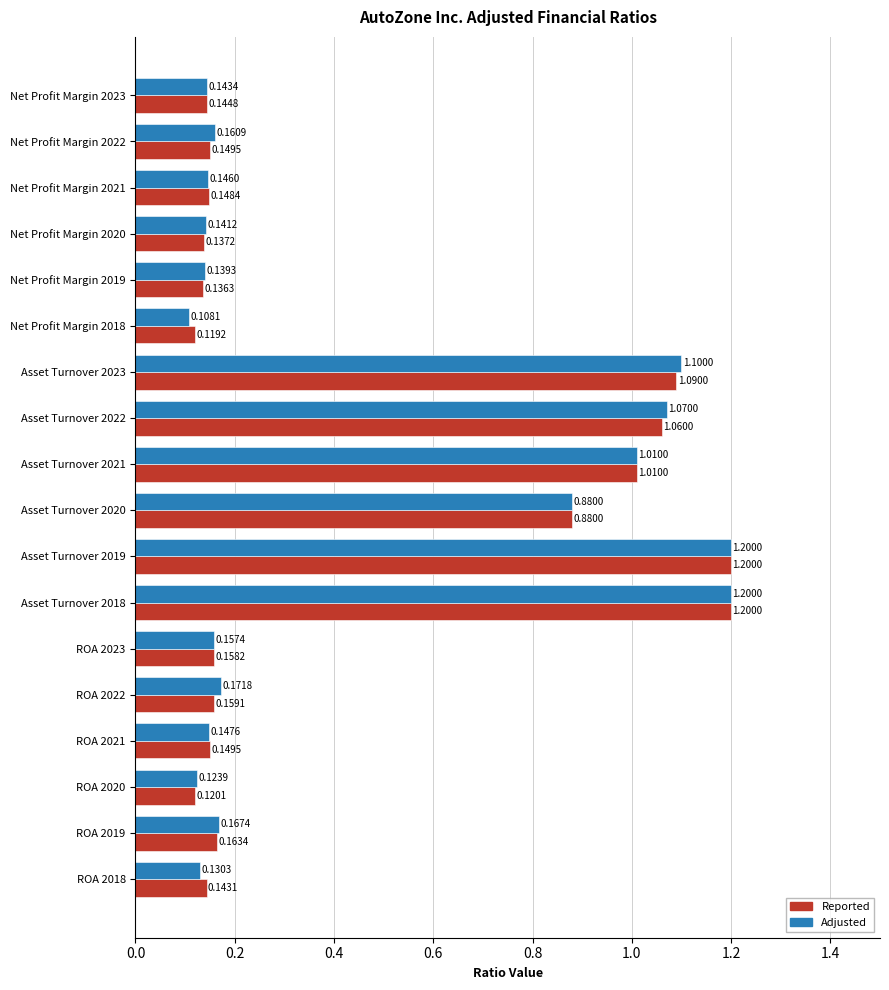

List the series in order of their overall mean, highest first.

Adjusted, Reported